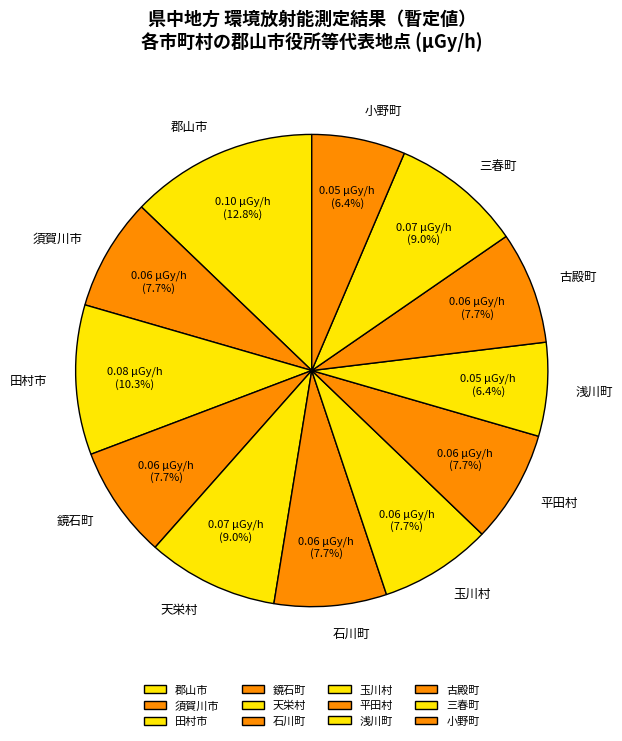

The 玉川村 slice represents 8% of the pie. True or false?

True